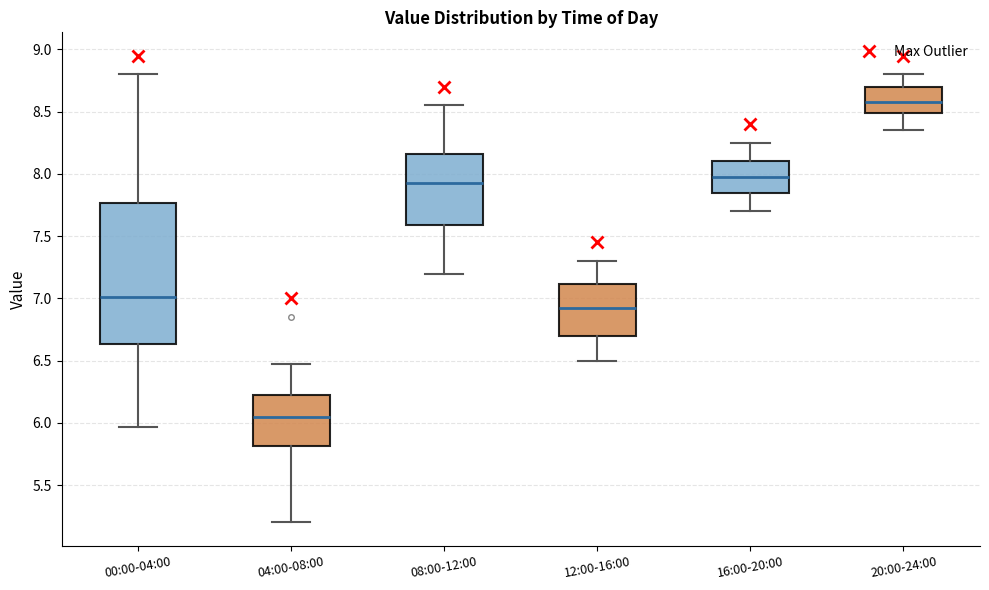

Reading left to right, read every box against the y-axis: the position of its median line, the range the box covers, and the ends of its whiskers. The values are not printed on the chart, so give them approximately, as read against the axis.

00:00-04:00: median 7.00, box 6.65 to 7.75, whiskers 5.95 to 8.80
04:00-08:00: median 6.05, box 5.80 to 6.25, whiskers 5.20 to 6.45
08:00-12:00: median 7.95, box 7.60 to 8.15, whiskers 7.20 to 8.55
12:00-16:00: median 6.95, box 6.70 to 7.10, whiskers 6.50 to 7.30
16:00-20:00: median 8.00, box 7.85 to 8.10, whiskers 7.70 to 8.25
20:00-24:00: median 8.60, box 8.50 to 8.70, whiskers 8.35 to 8.80